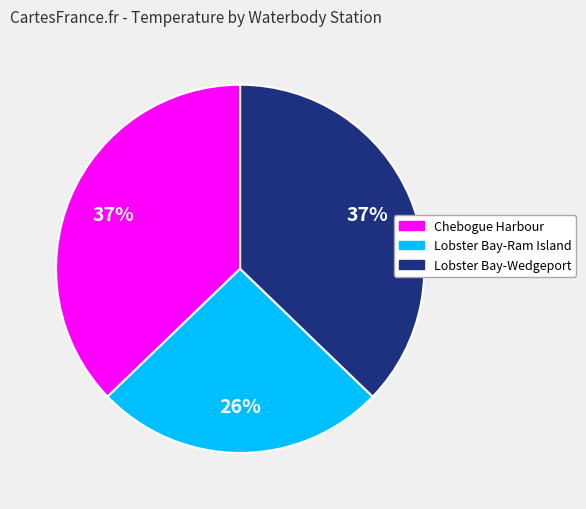

Is there any slice that represents more than half of the pie?

No